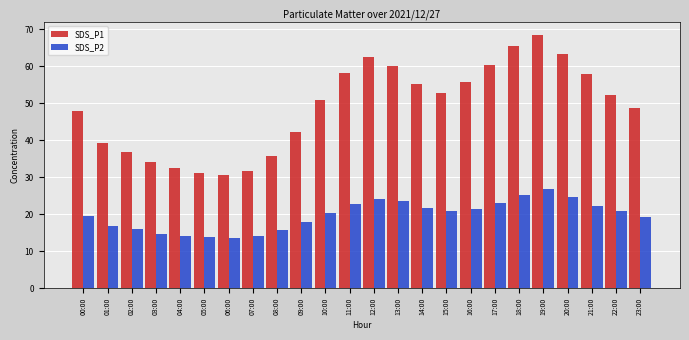

What is the minimum value for SDS_P1?

30.6